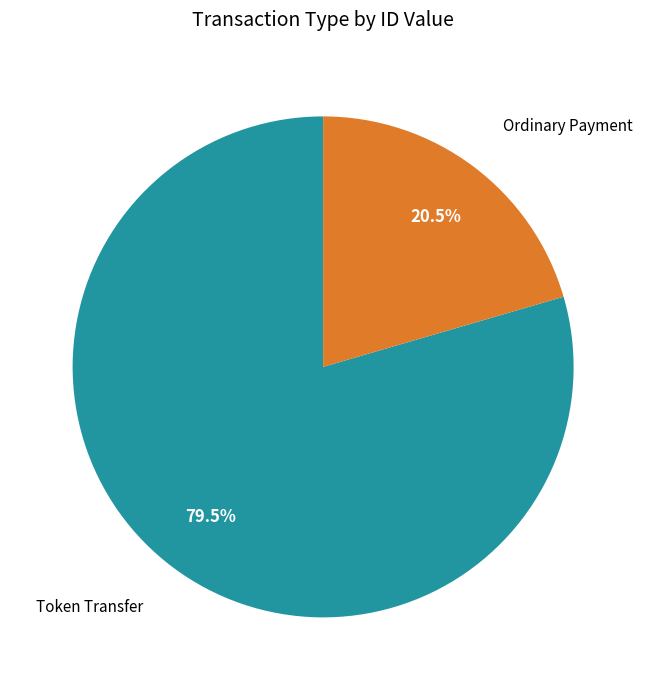

Is there a majority slice in this chart?

Yes